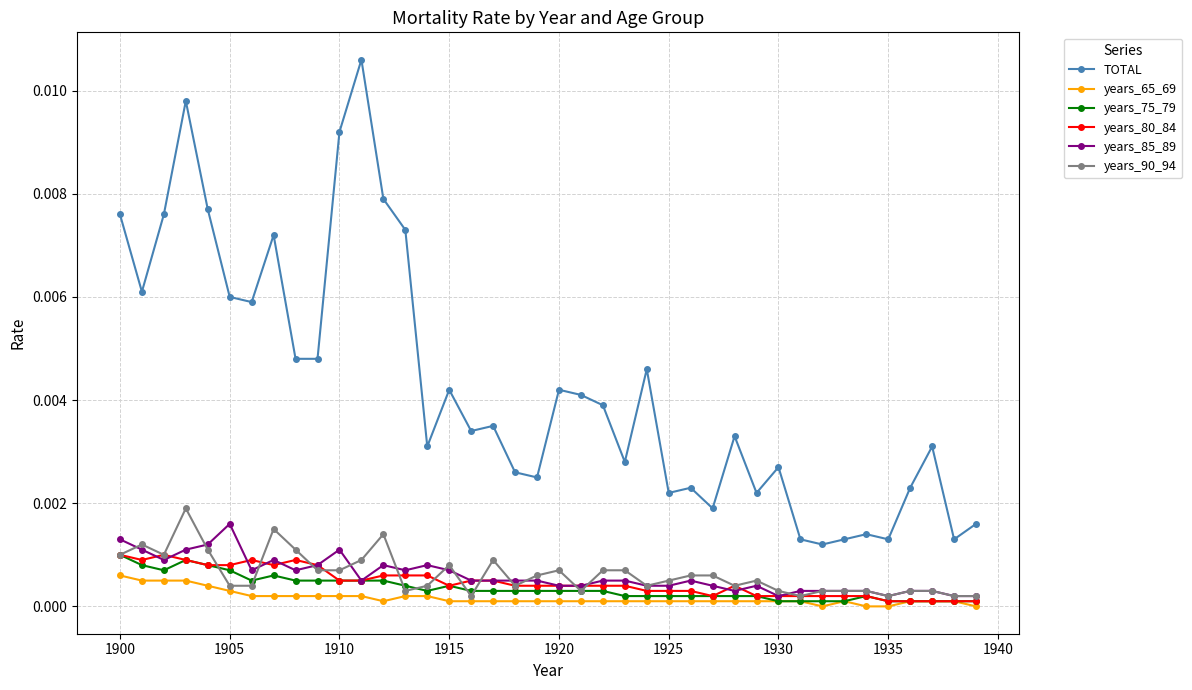

Which series has the largest total across all categories?

TOTAL